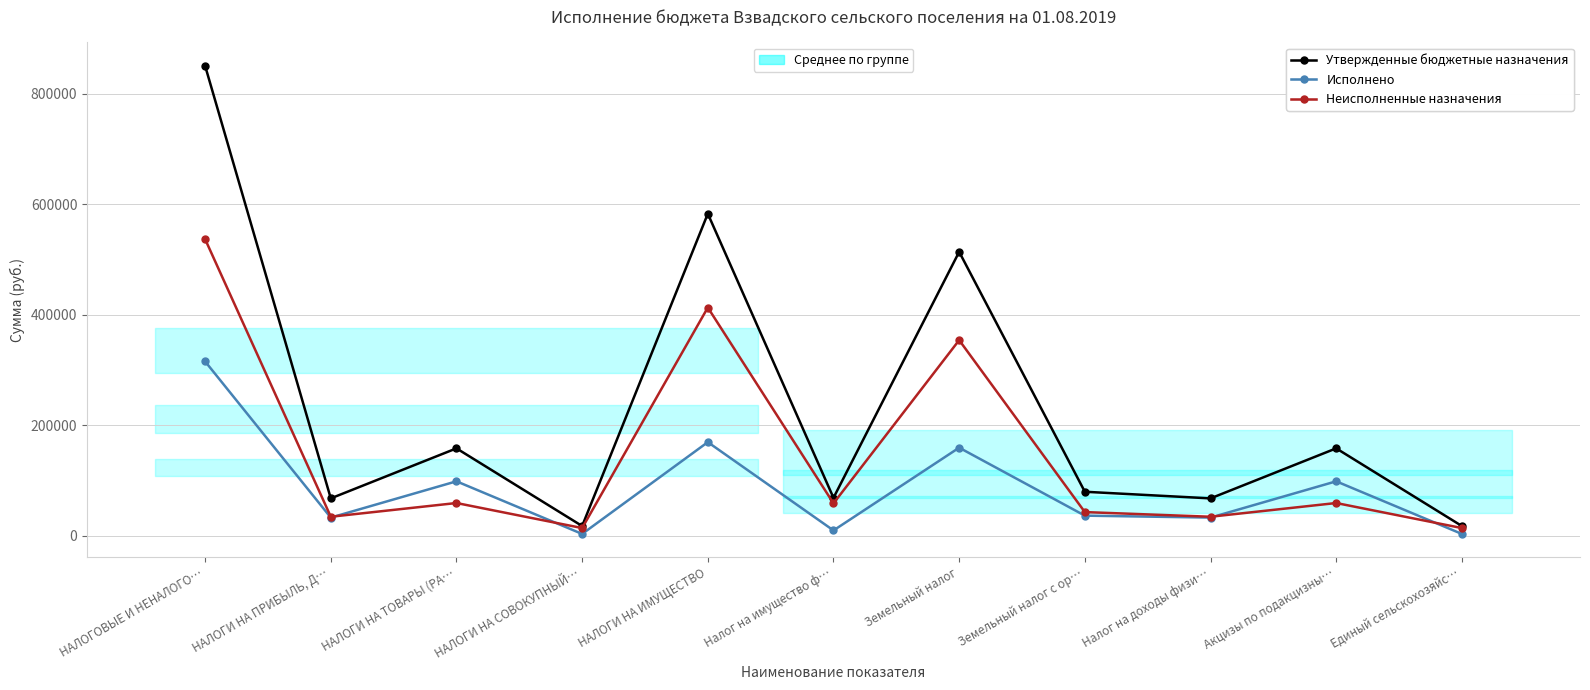

In Неисполненные назначения, how many points are lower than both neighbors (excluding endpoints)?

4